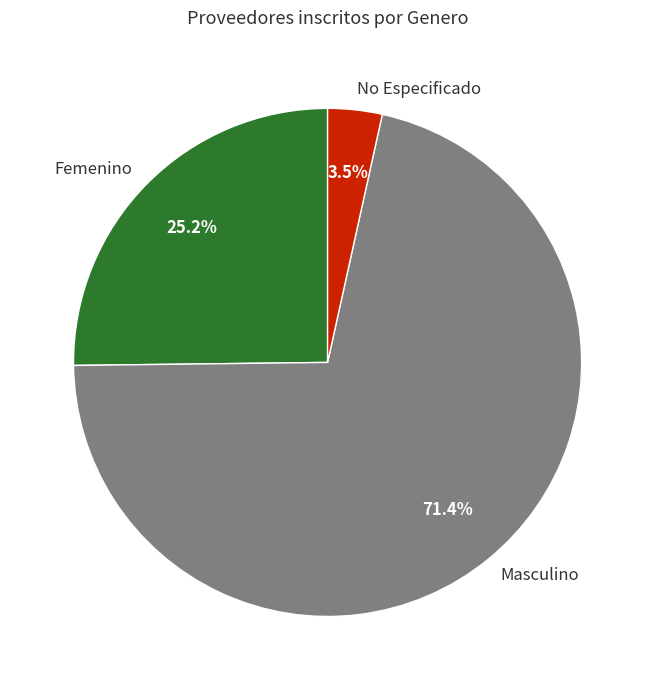

The Masculino slice represents 71% of the pie. True or false?

True